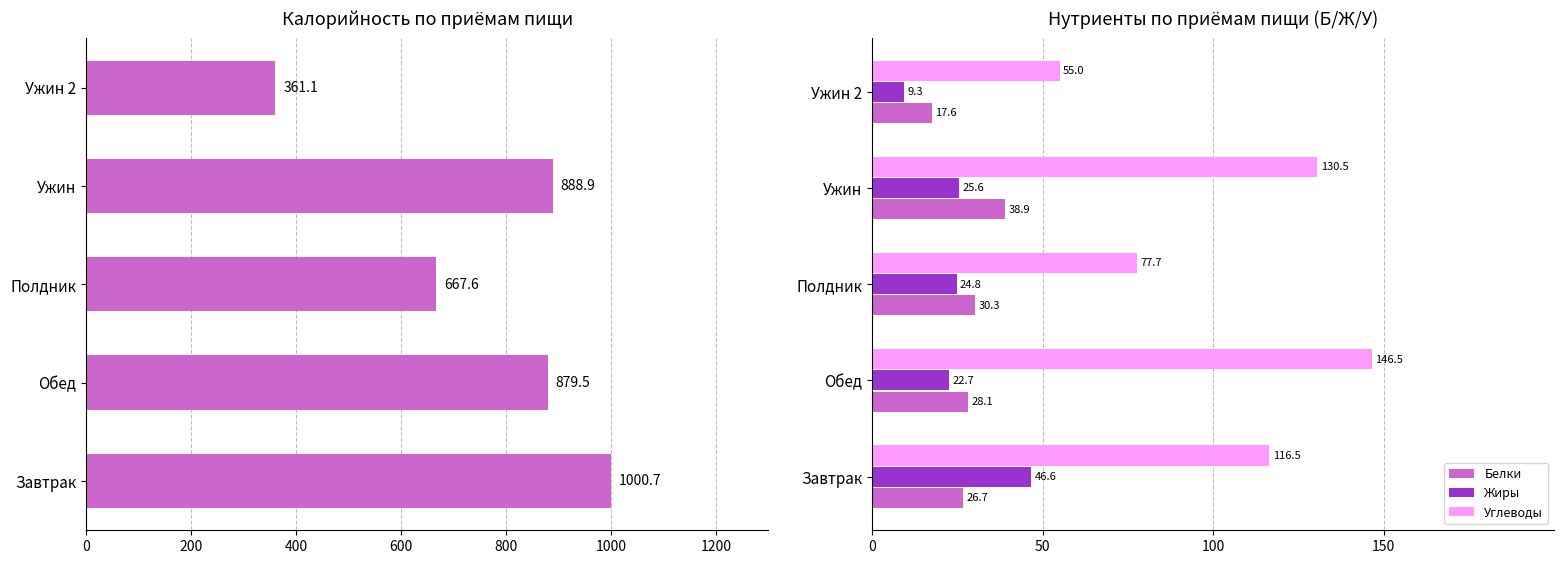

What is the sum of the Углеводы values at Завтрак and Ужин?

247.0